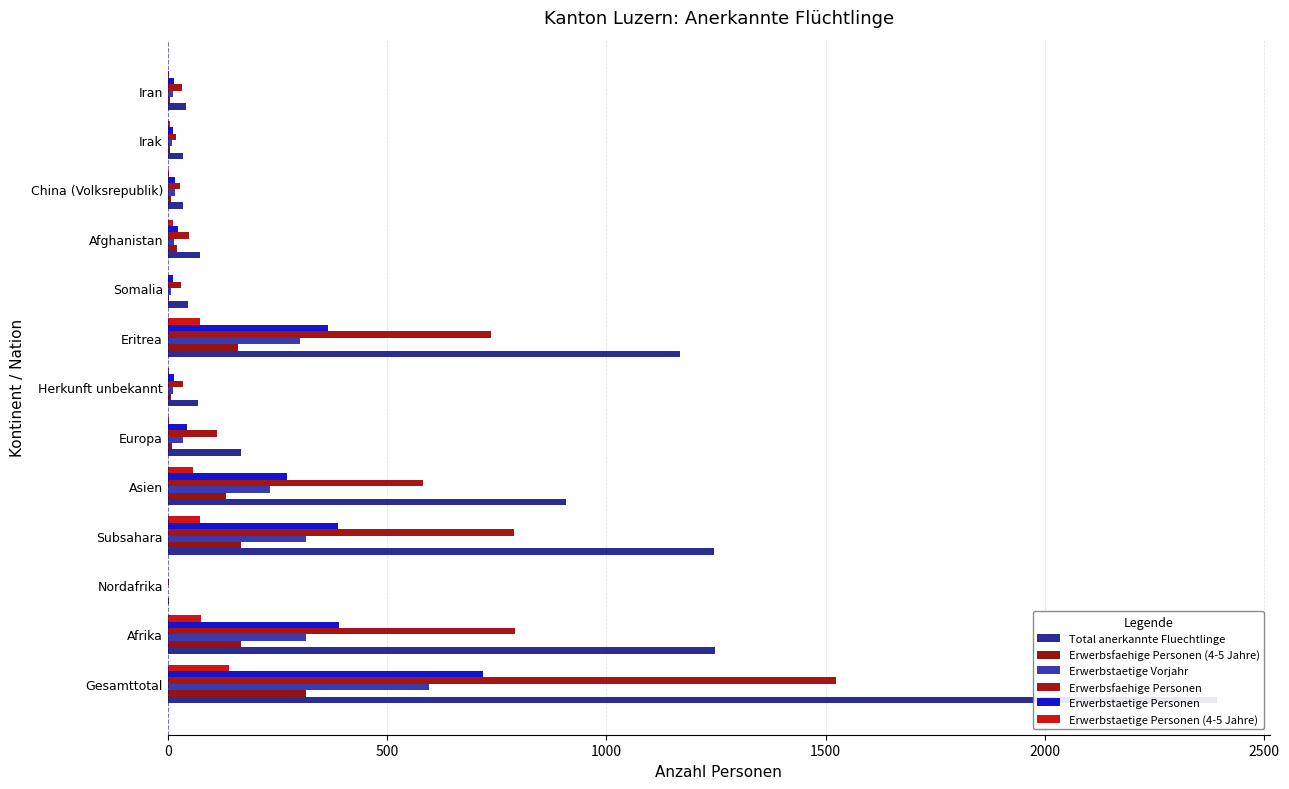

What position from the left is Somalia?

9